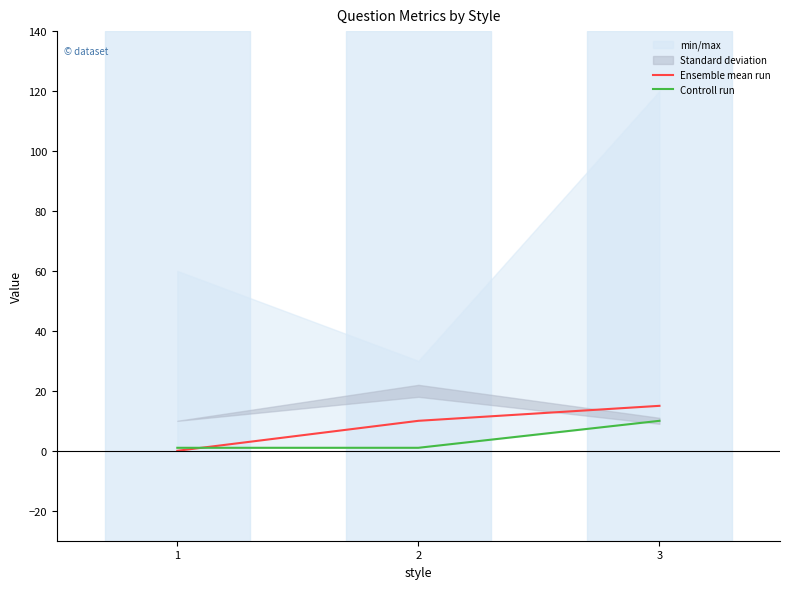

Which label corresponds to the largest value in the chart?

3